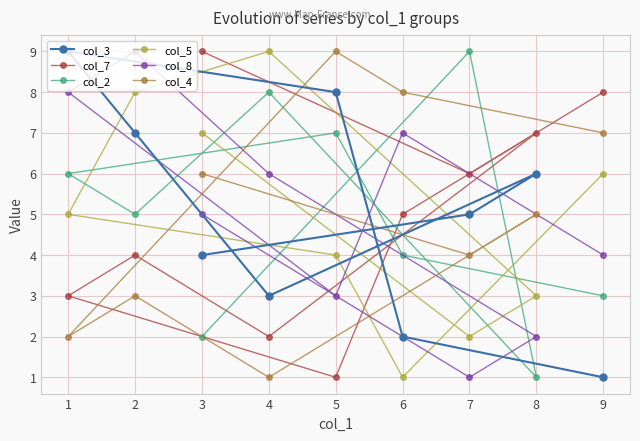

Reading left to right, list all the values displayed in this chart.

col_3: 1=9	2=7	3=4	4=3	5=8	6=2	7=5	8=6	9=1
col_7: 1=3	2=4	3=9	4=2	5=1	6=5	7=6	8=7	9=8
col_2: 1=6	2=5	3=2	4=8	5=7	6=4	7=9	8=1	9=3
col_5: 1=5	2=8	3=7	4=9	5=4	6=1	7=2	8=3	9=6
col_8: 1=8	2=9	3=5	4=6	5=3	6=7	7=1	8=2	9=4
col_4: 1=2	2=3	3=6	4=1	5=9	6=8	7=4	8=5	9=7